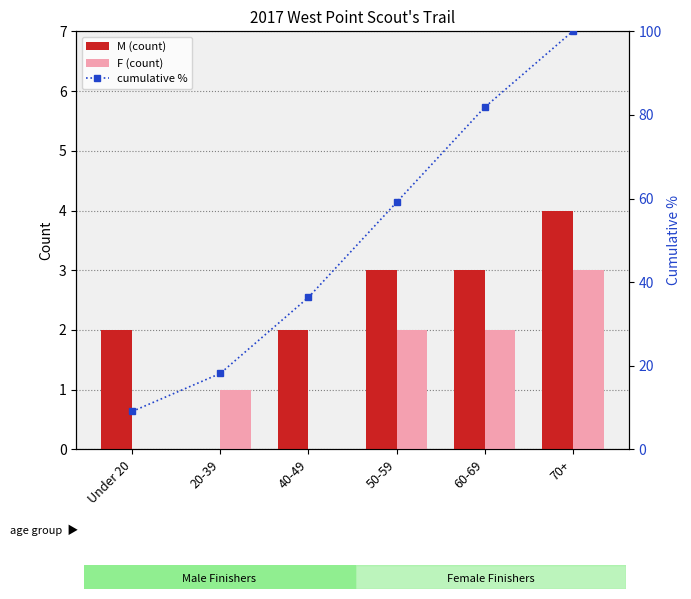

At which label is M (count) closest to 2?

Under 20